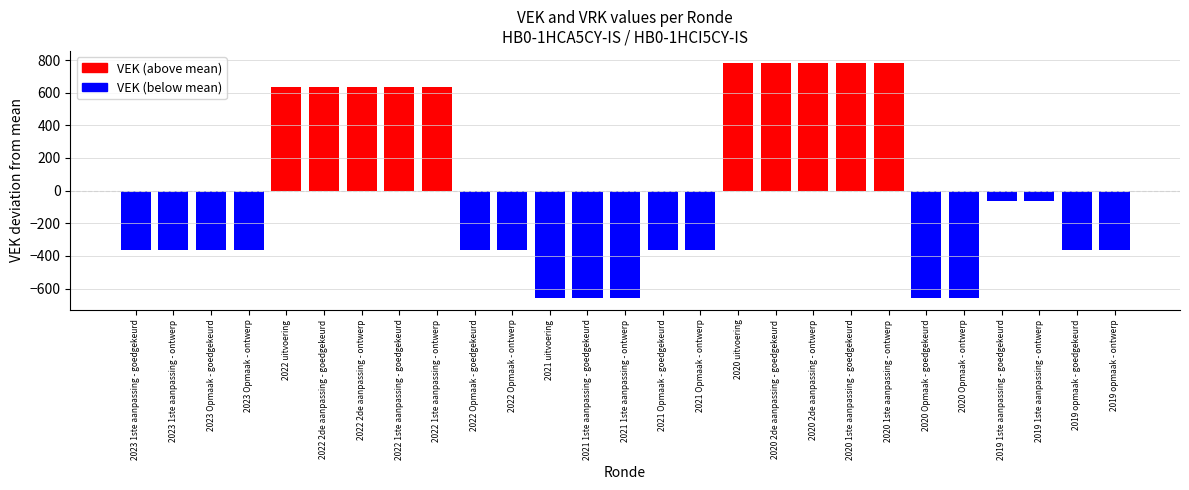

Reading right to left, what are all the values shown in this chart?

-366.3	-366.3	-66.3	-66.3	-658.3	-658.3	783.7	783.7	783.7	783.7	783.7	-366.3	-366.3	-658.3	-658.3	-658.3	-366.3	-366.3	633.7	633.7	633.7	633.7	633.7	-366.3	-366.3	-366.3	-366.3